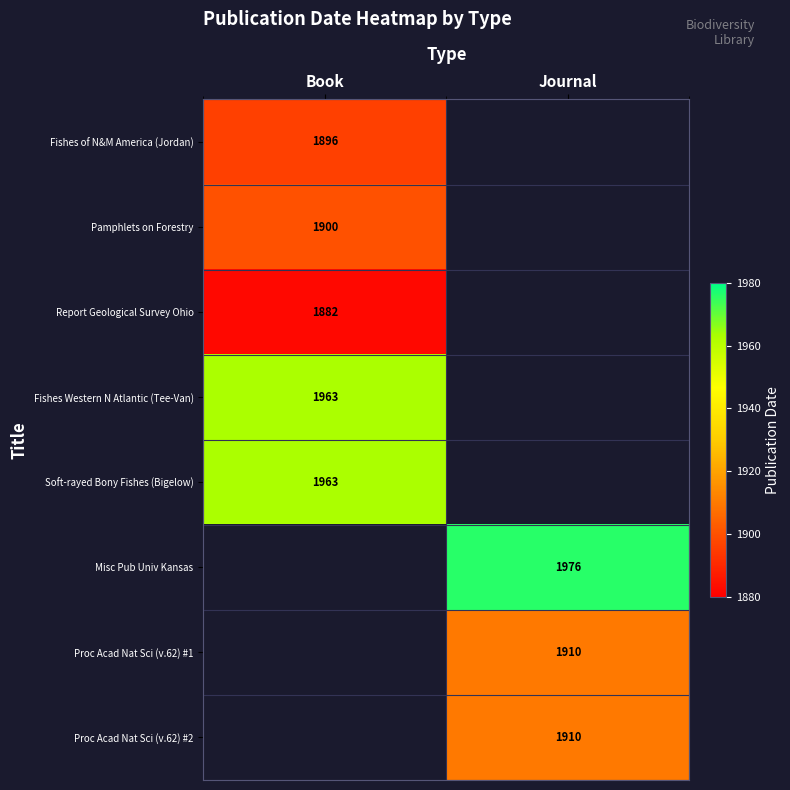

How many series are shown in this chart?

8